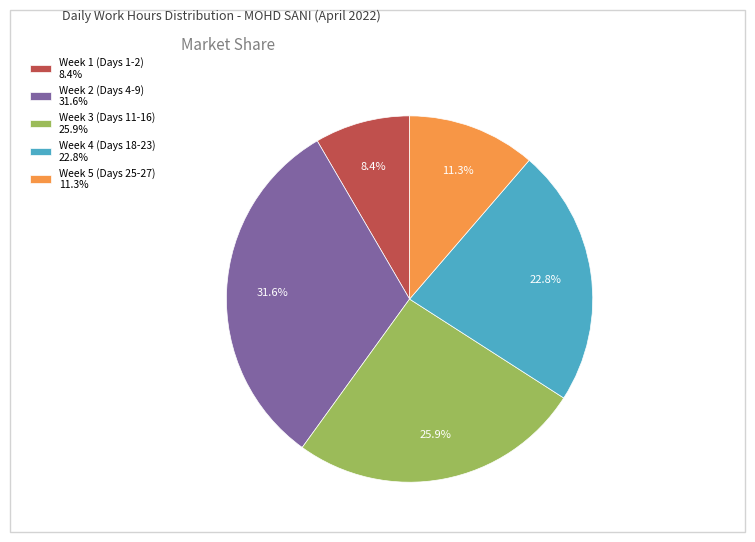

Is there any slice that represents more than half of the pie?

No